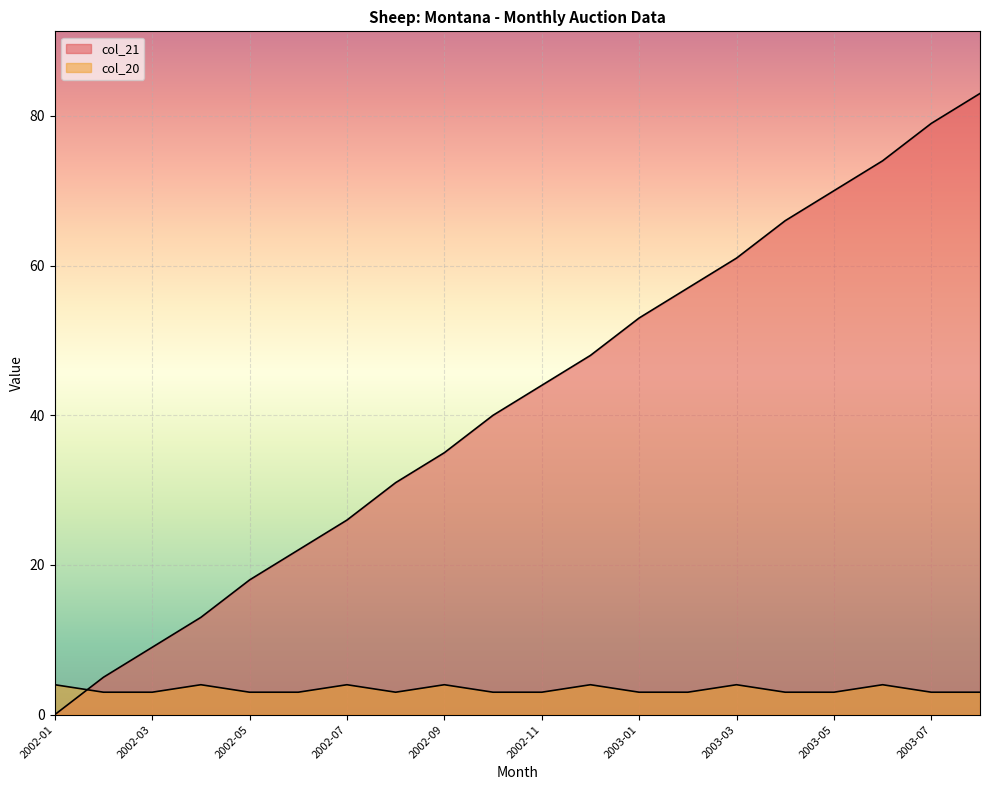

True or false: col_20 has a value of 5 at 2003-03.

False